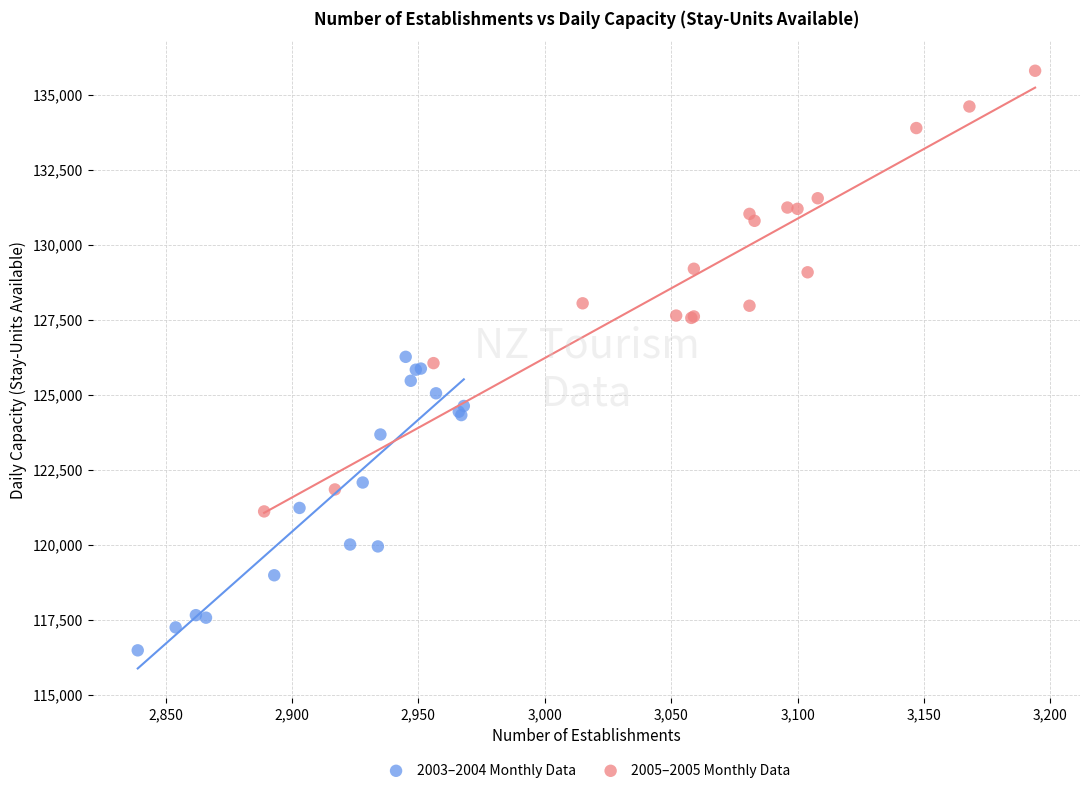

Which series has the widest spread of Y values?

2005–2005 Monthly Data